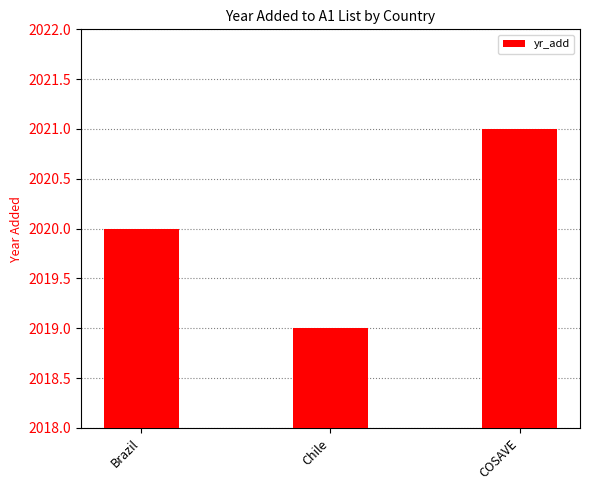

Where is the data nearest to the value 2020?

Brazil